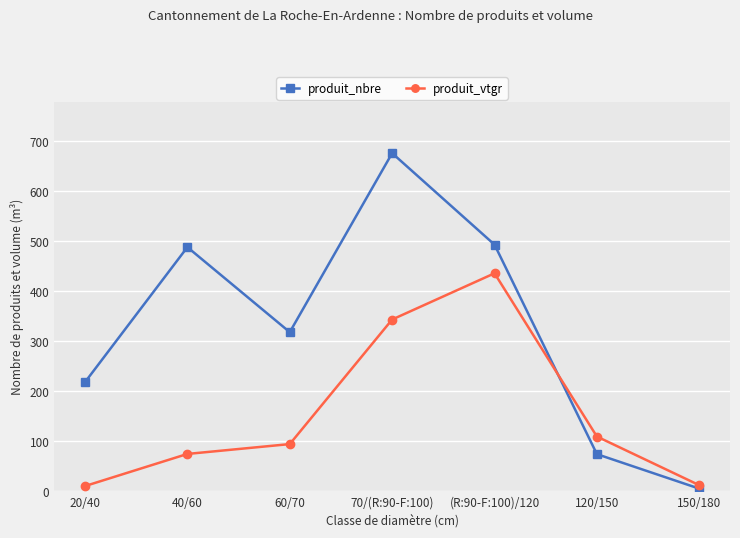

The produit_vtgr series shows 11.9 at 150/180. True or false?

True